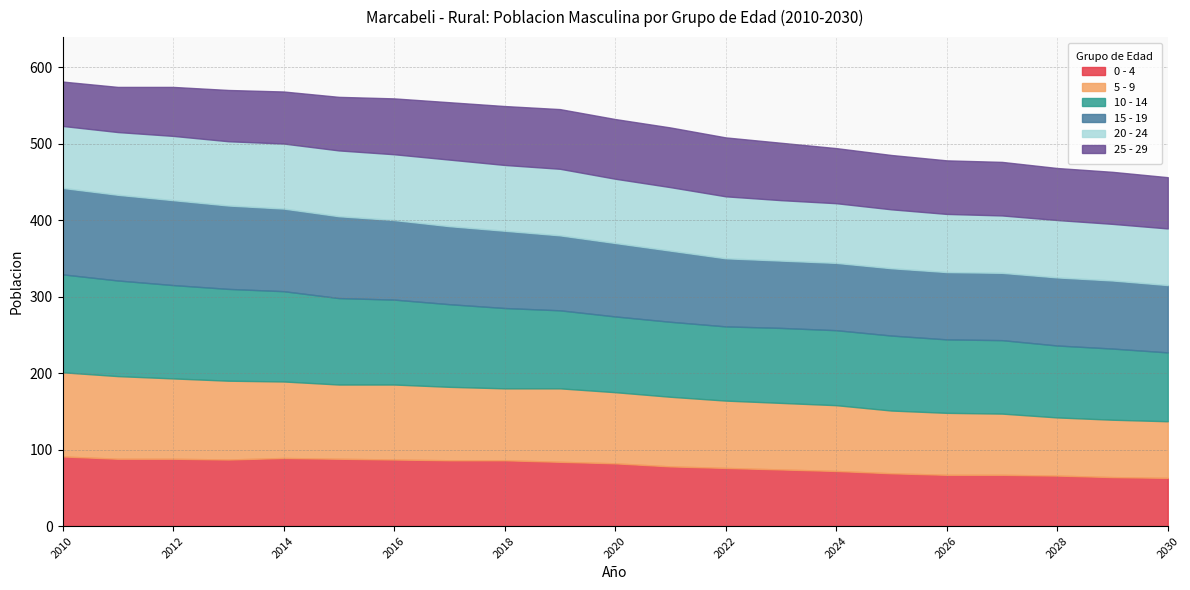

The 20 - 24 series shows 137 at 2012. True or false?

False